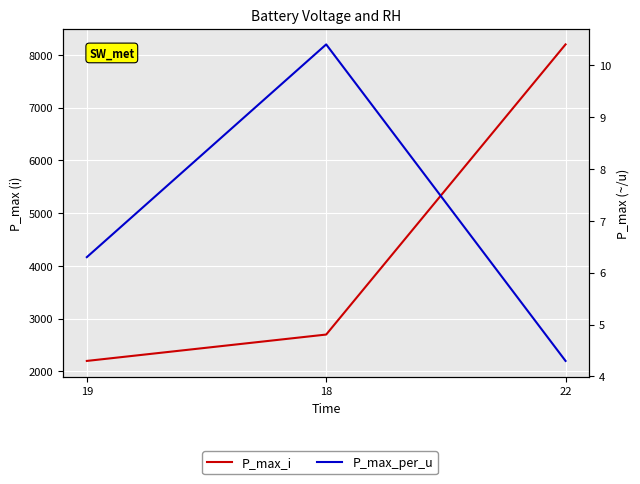

Reading left to right, extract all data points from this chart.

P_max_i: 19=2200.0	18=2700.0	22=8200.0
P_max_per_u: 19=6.3	18=10.4	22=4.3